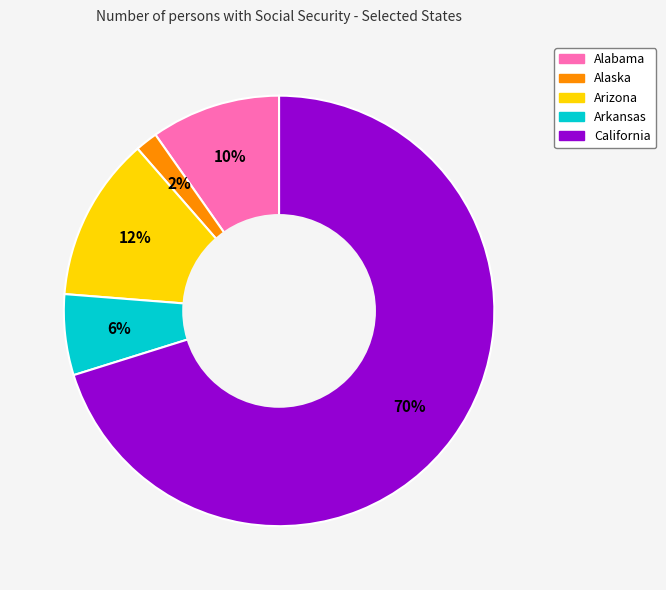

The Arizona slice represents 20% of the pie. True or false?

False